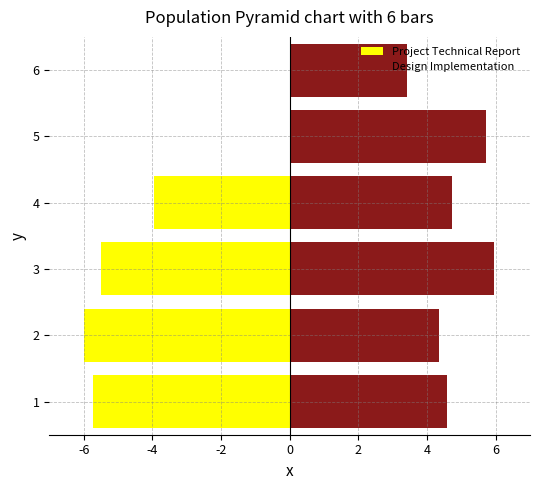

True or false: Design Implementation has a value of 5.9 at -2.

True